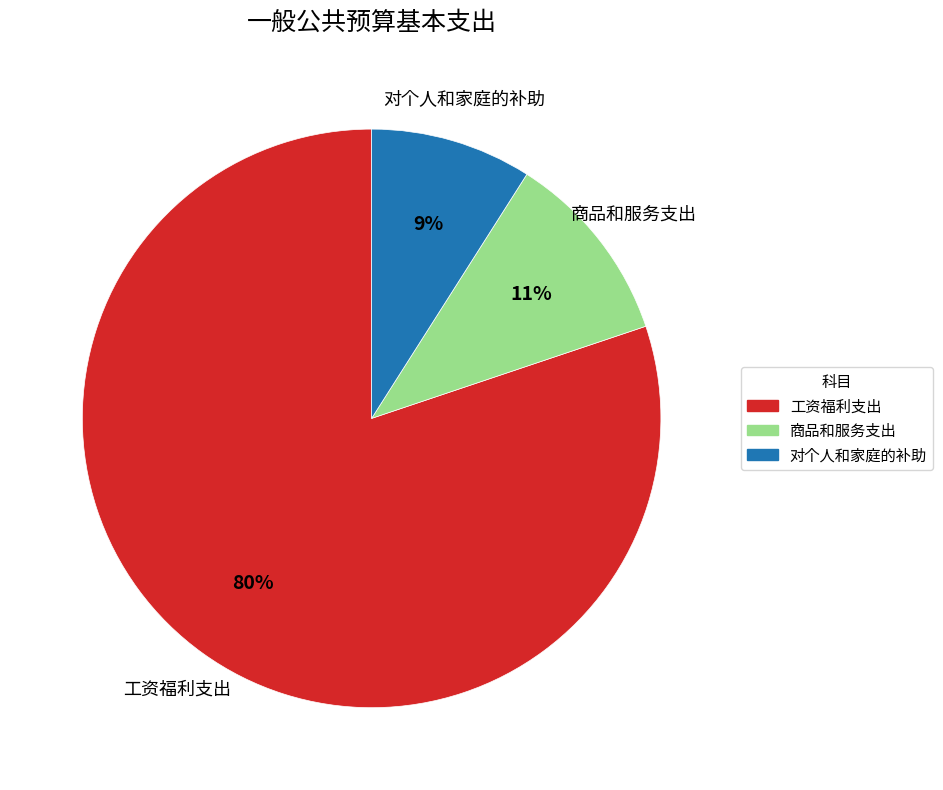

True or false: 工资福利支出 accounts for 80% of the total.

True